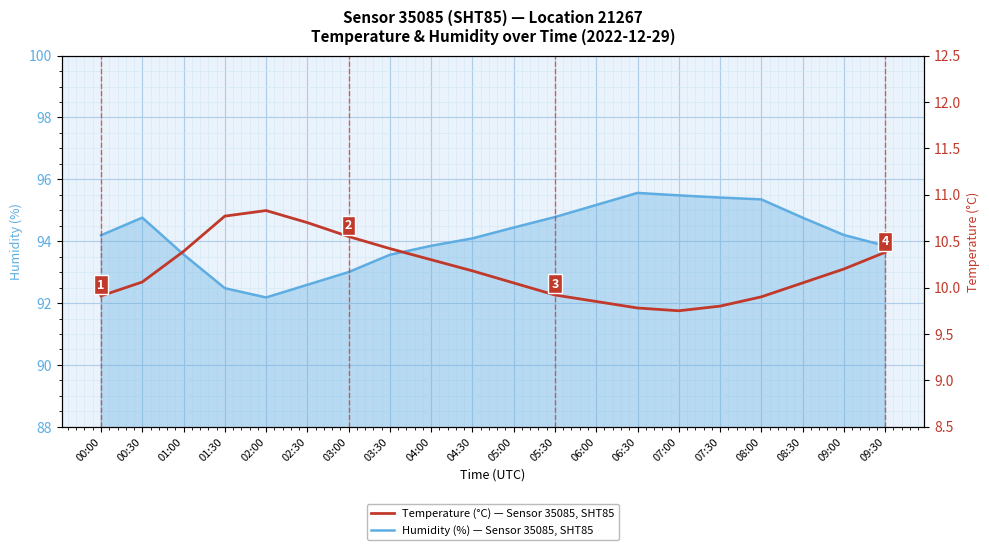

Reading left to right, what are all the values shown in this chart?

Humidity (%): 94.2	94.8	93.6	92.5	92.2	92.6	93.0	93.6	93.8	94.1	94.4	94.8	95.2	95.6	95.5	95.4	95.3	94.8	94.2	93.8
Temperature (°C): 9.9	10.1	10.4	10.8	10.8	10.7	10.6	10.4	10.3	10.2	10.1	9.9	9.8	9.8	9.8	9.8	9.9	10.1	10.2	10.4